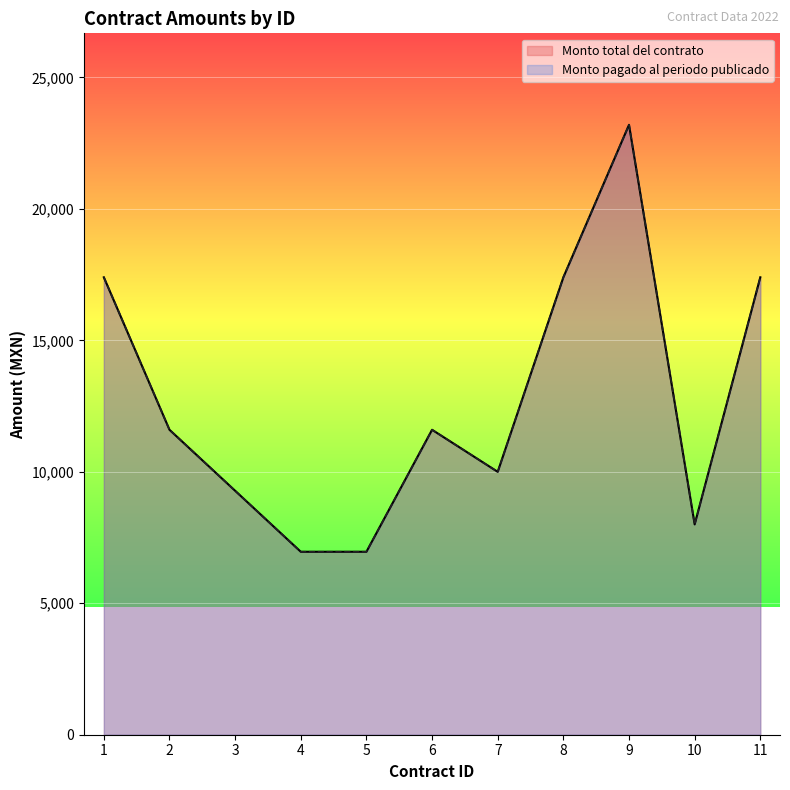

What is the average value of the Monto pagado al periodo publicado series?

12709